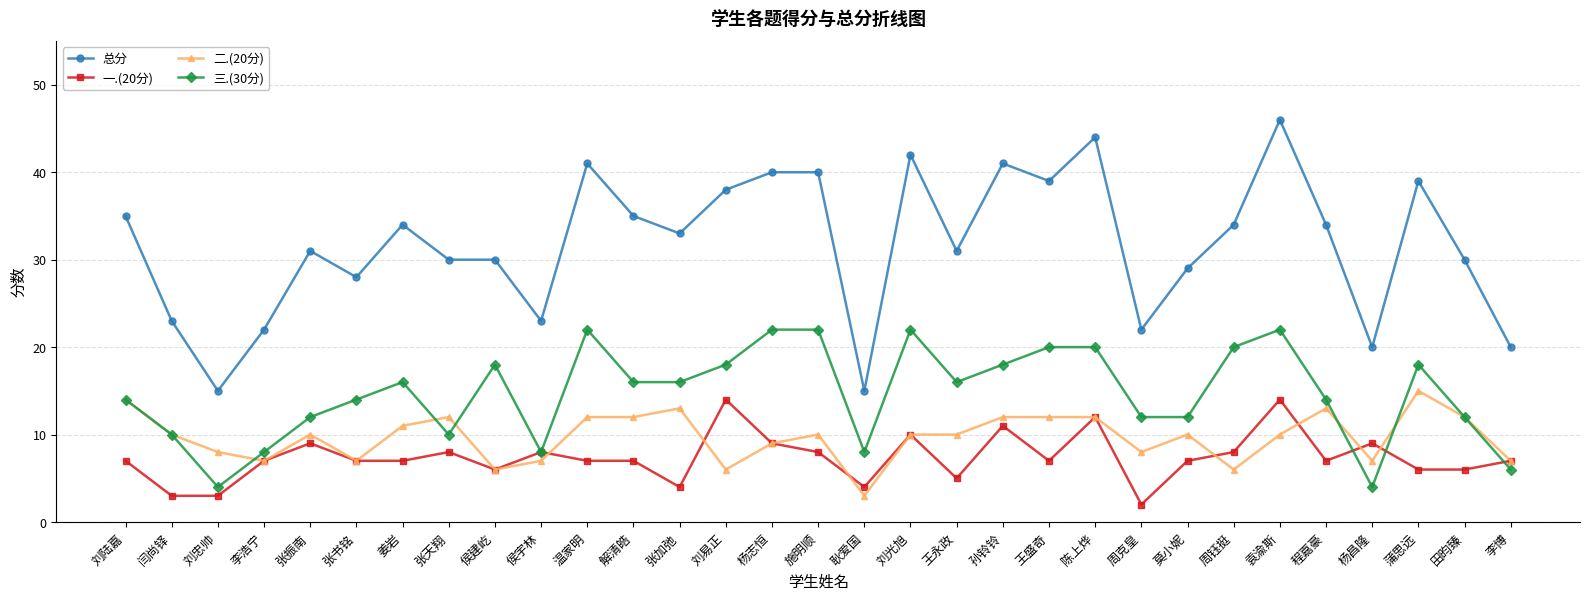

Reading left to right, what are all the values shown in this chart?

总分: 35	23	15	22	31	28	34	30	30	23	41	35	33	38	40	40	15	42	31	41	39	44	22	29	34	46	34	20	39	30	20
一.(20分): 7	3	3	7	9	7	7	8	6	8	7	7	4	14	9	8	4	10	5	11	7	12	2	7	8	14	7	9	6	6	7
二.(20分): 14	10	8	7	10	7	11	12	6	7	12	12	13	6	9	10	3	10	10	12	12	12	8	10	6	10	13	7	15	12	7
三.(30分): 14	10	4	8	12	14	16	10	18	8	22	16	16	18	22	22	8	22	16	18	20	20	12	12	20	22	14	4	18	12	6